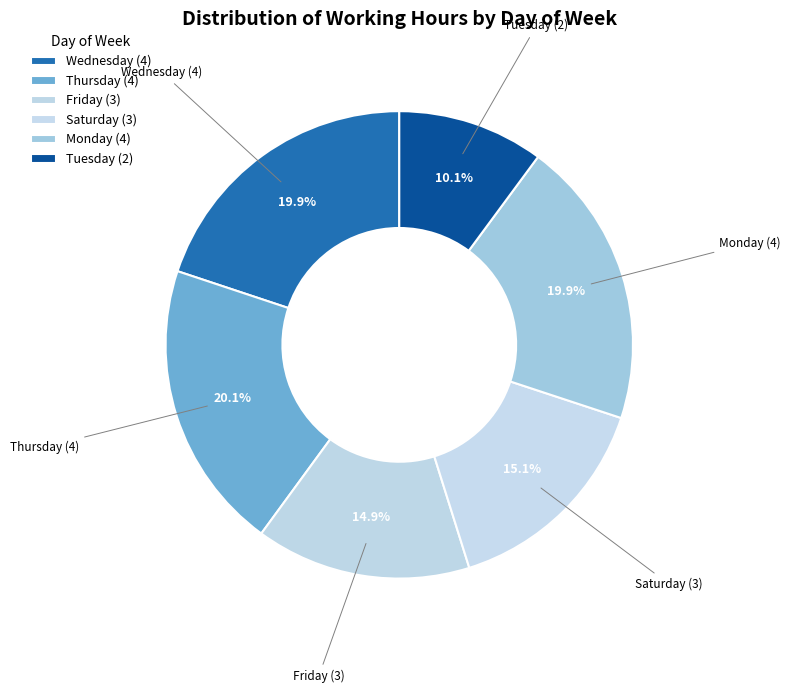

How many segments does this pie chart have?

6